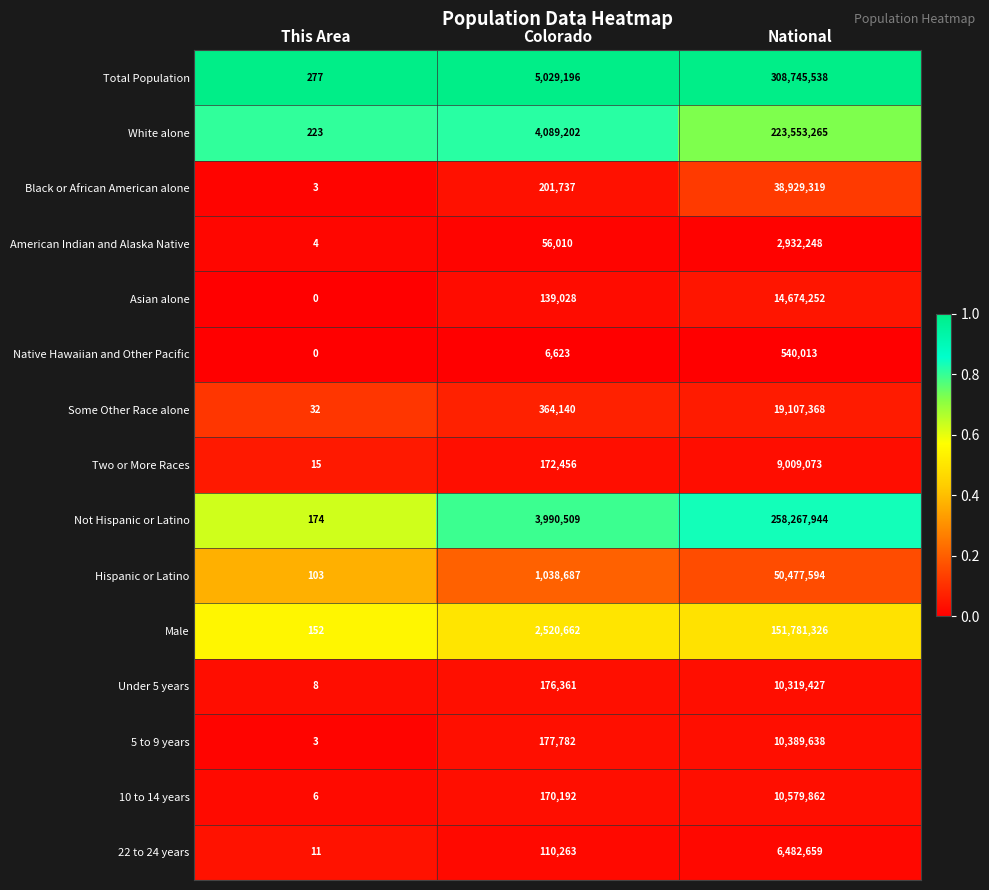

What is the average value of the Hispanic or Latino series?

17172128